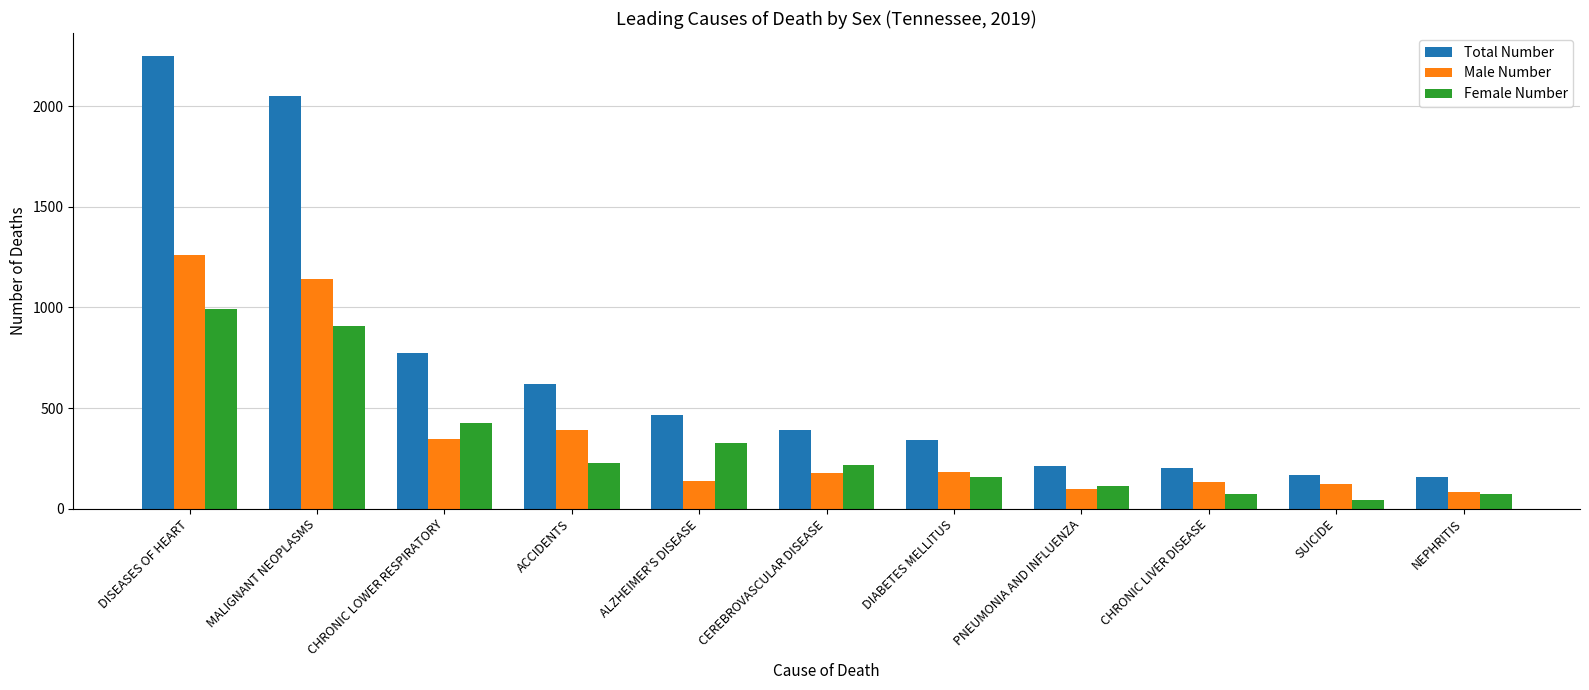

Which series changed the most between MALIGNANT NEOPLASMS and SUICIDE?

Total Number